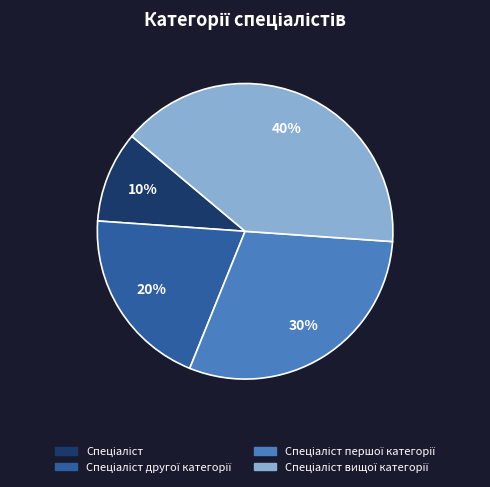

To the nearest percent, what is the difference between the largest and smallest slice percentages?

30%